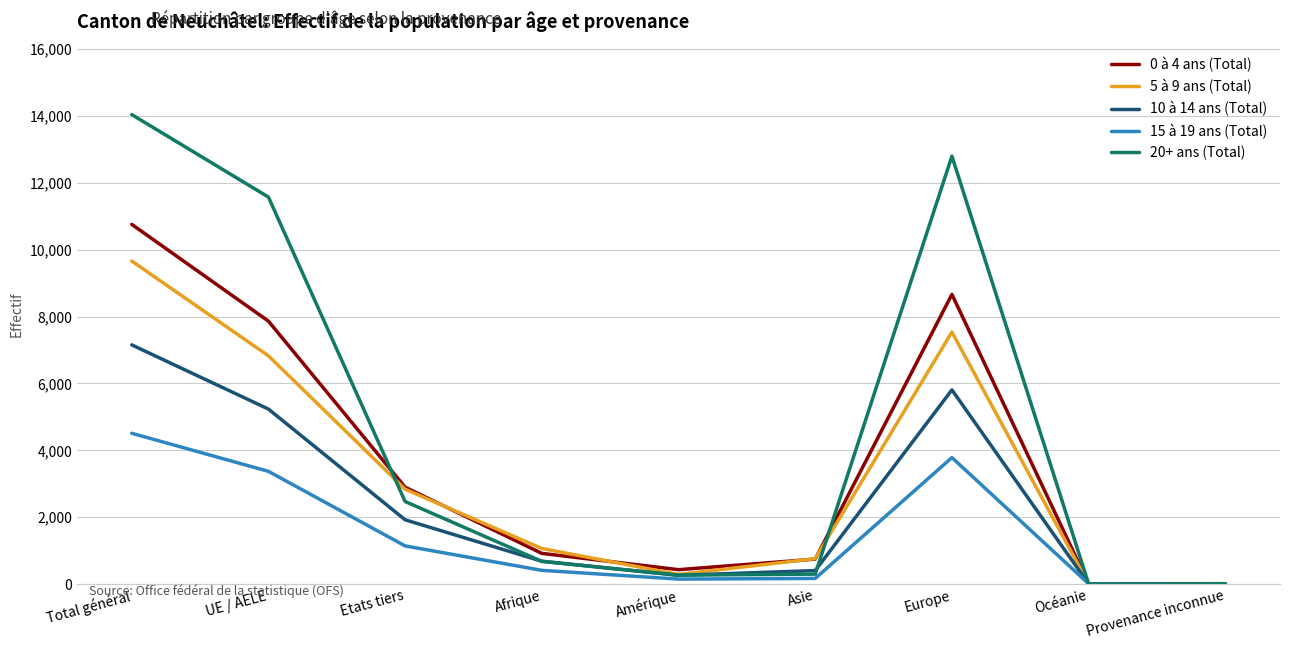

At how many categories does at least one series exceed 7318?

3